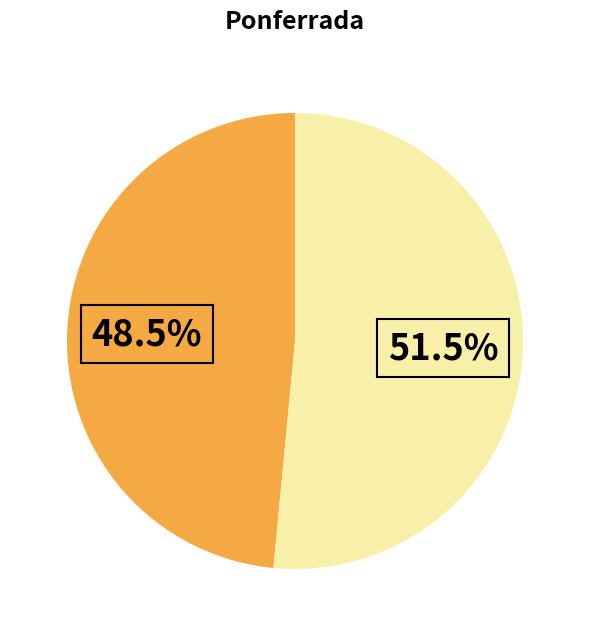

Is there a majority slice in this chart?

Yes